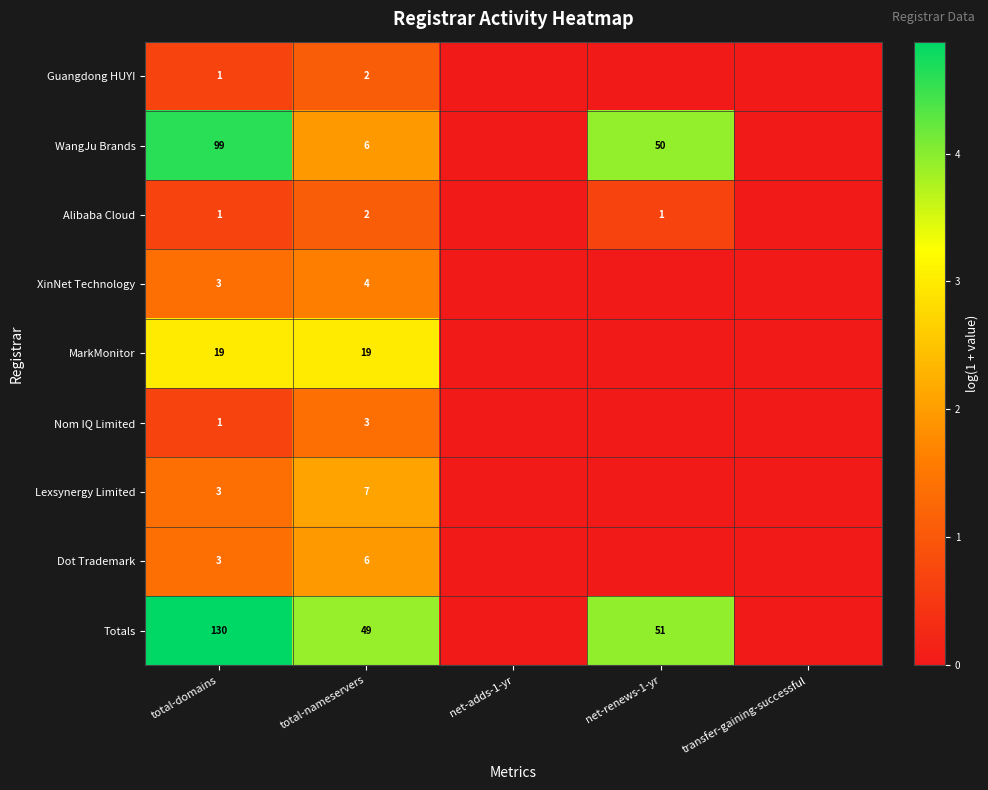

What is the total value across all series at total-nameservers?

98